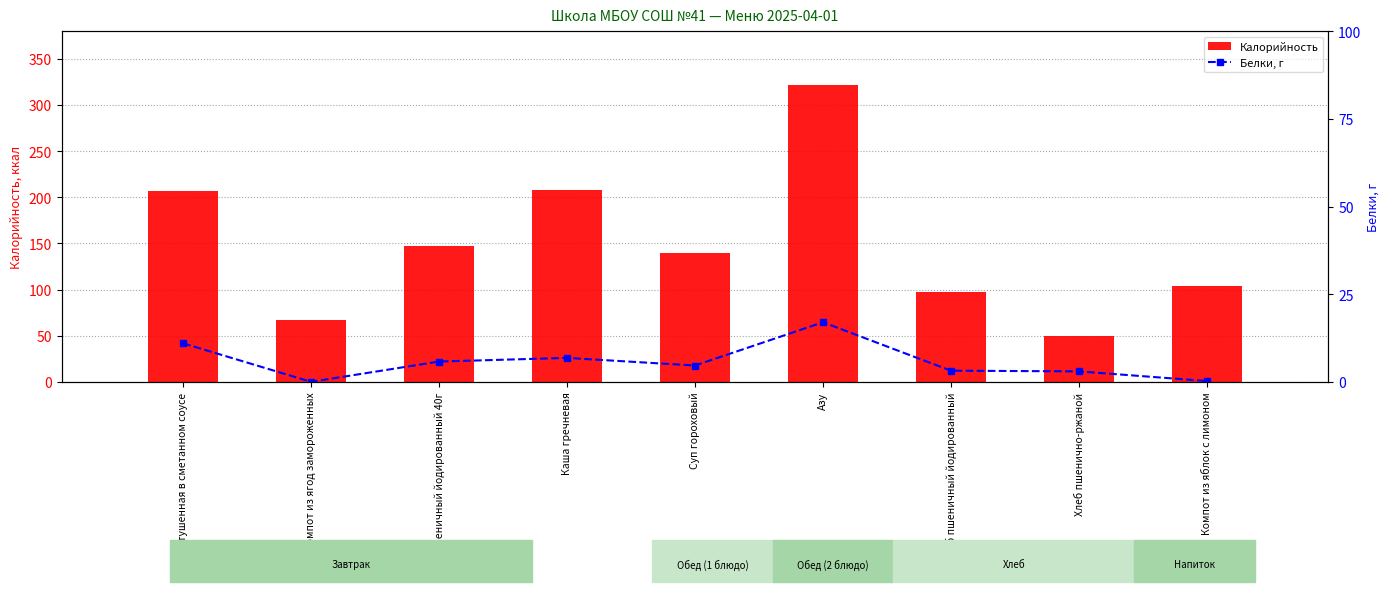

Reading left to right, what are all the values shown in this chart?

Калорийность: 207.0	67.0	147.2	207.4	139.8	322.0	97.2	50.0	104.1
Белки, г: 11.0	0.0	5.8	6.8	4.7	17.0	3.2	3.0	0.2